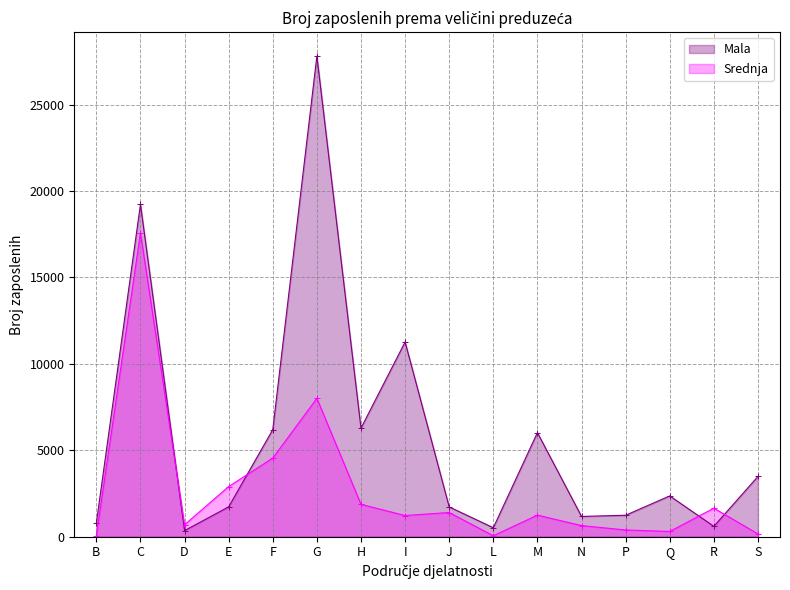

List the series in order of their peak value, highest first.

Mala, Srednja